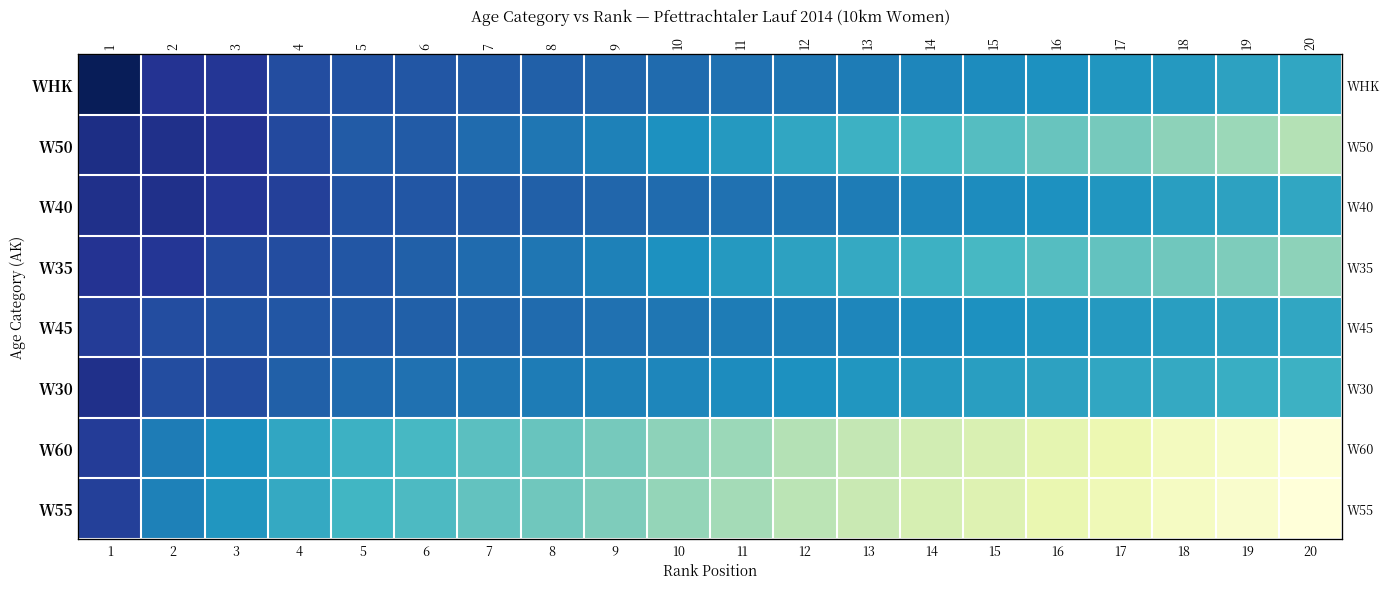

What is the total value across all series at 12?

607